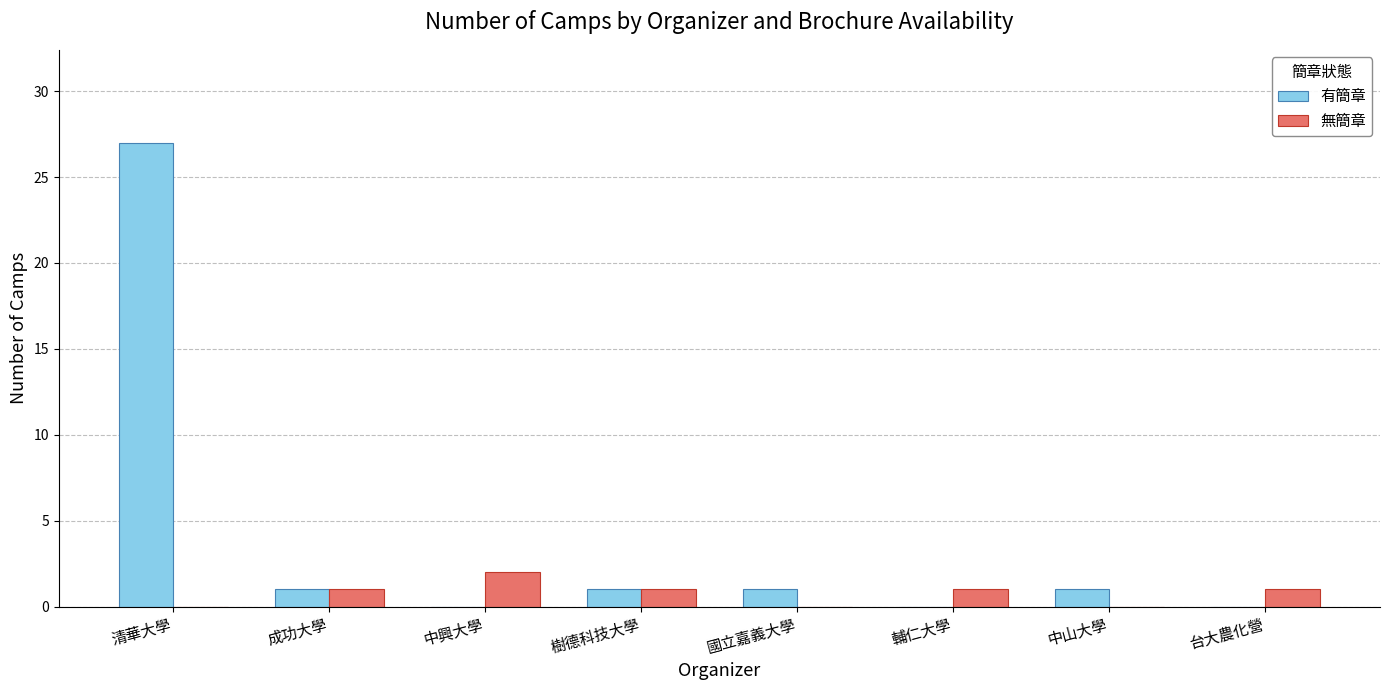

At which label does 無簡章 reach its peak?

中興大學